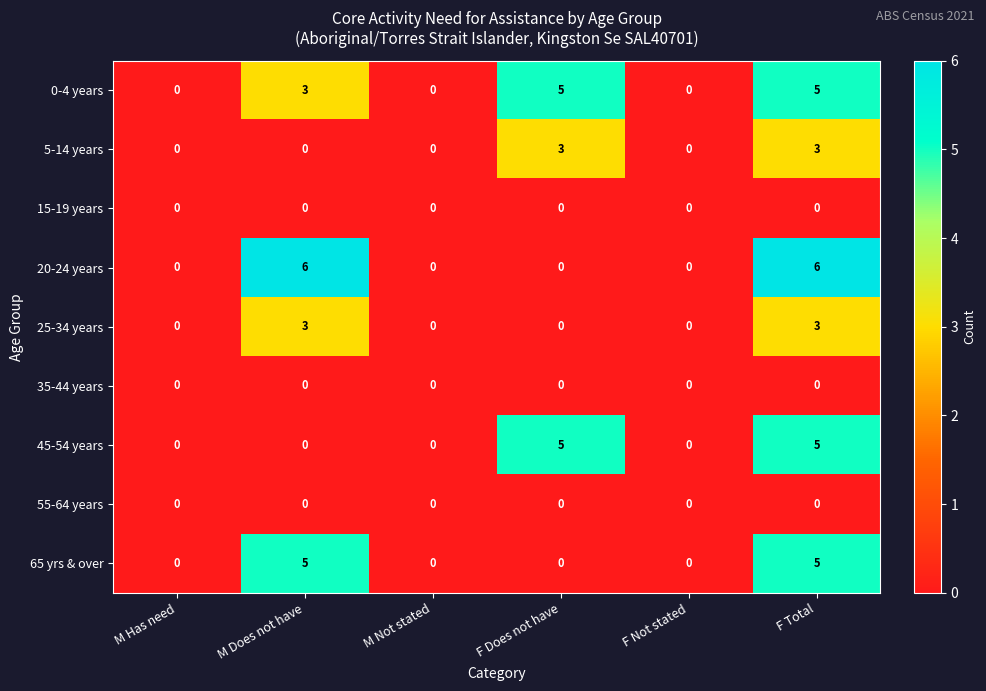

How many series are shown in this chart?

9